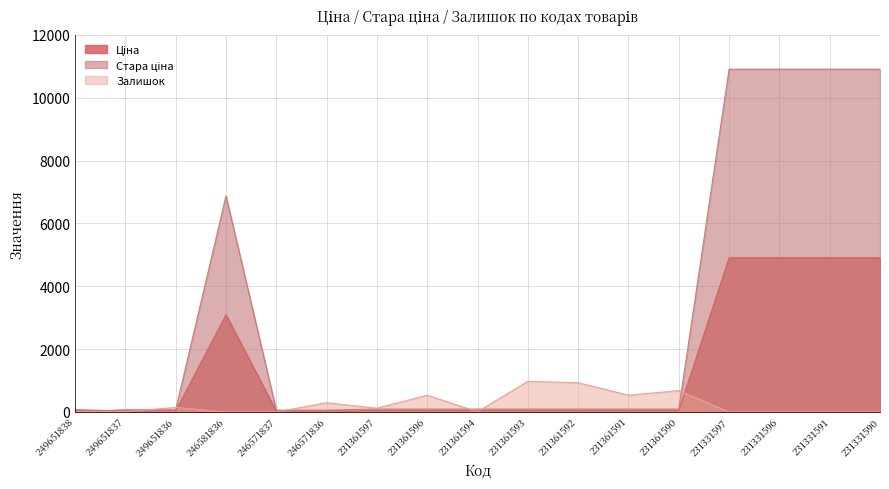

Where is Стара ціна nearest to the value 5454?

246581836